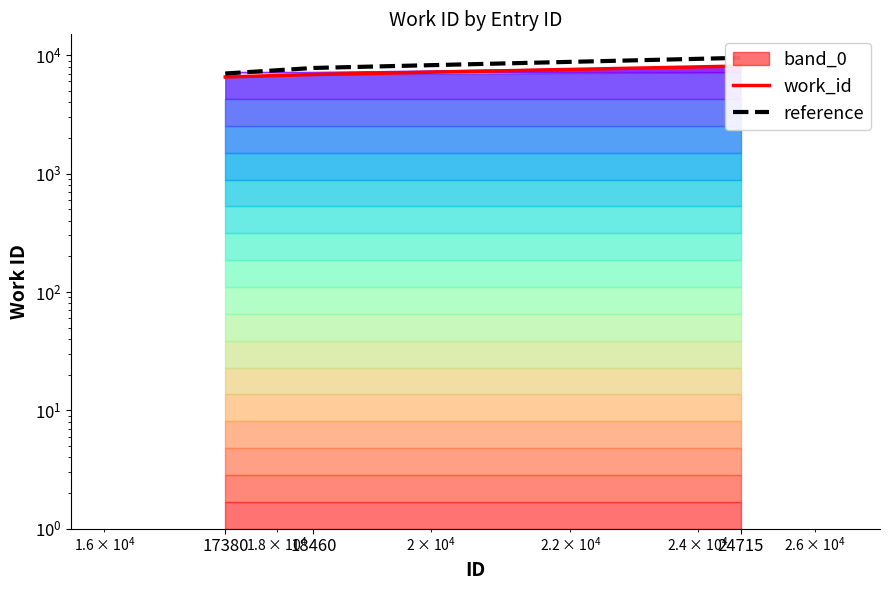

Where does the work_id series first go above 6860?

24715